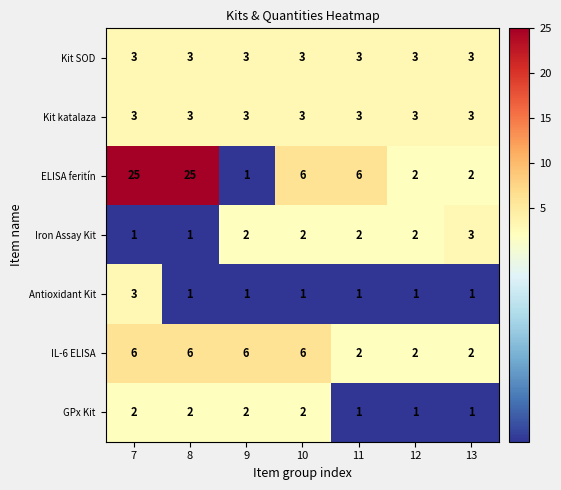

How many categories are shown in the chart?

7